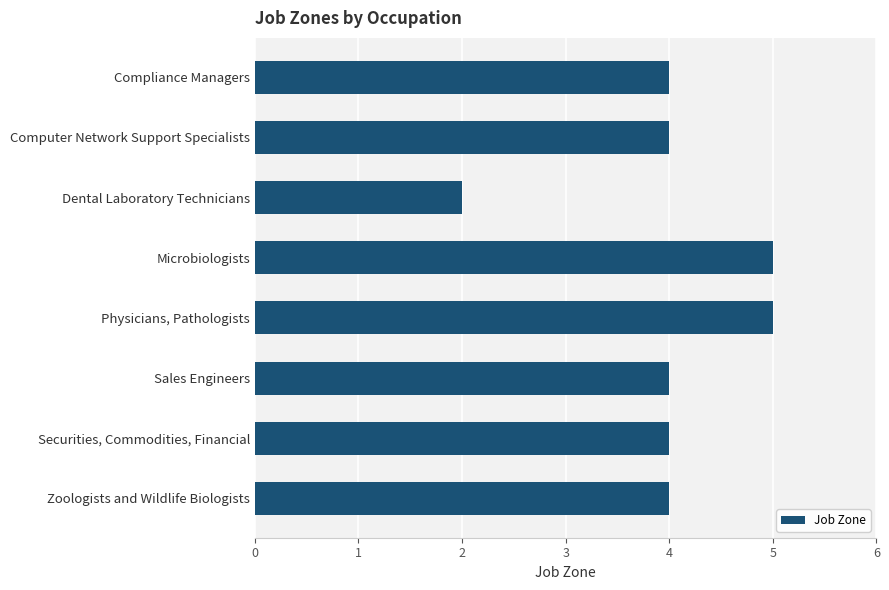

How many bars are there in total?

8